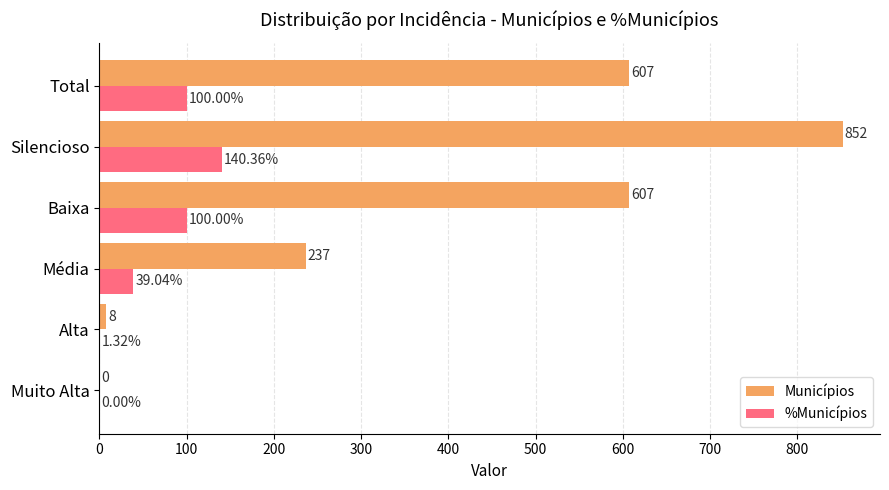

What is the total value across all series at Baixa?

707.0